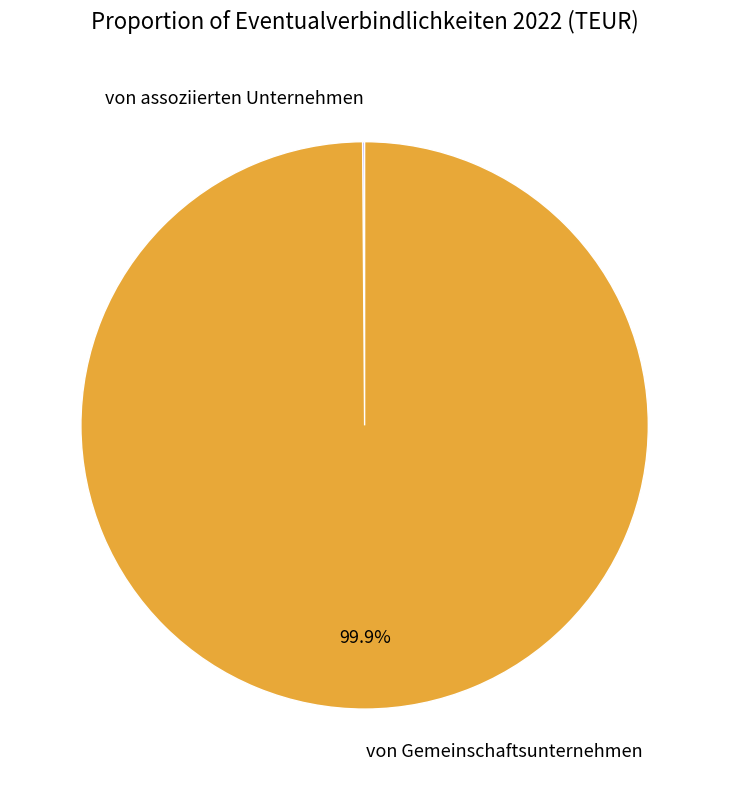

Is there any slice that represents more than half of the pie?

Yes